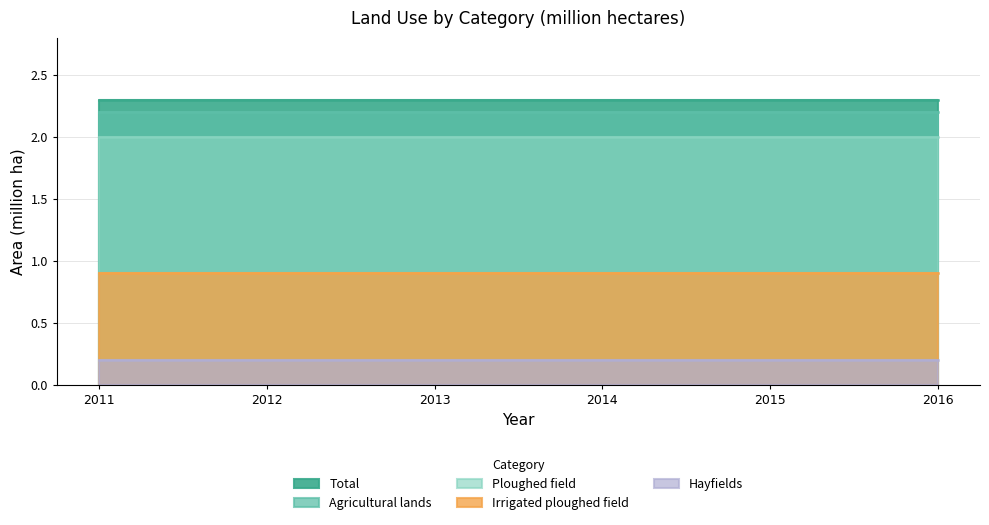

What is the sum of all Ploughed field values?

12.0